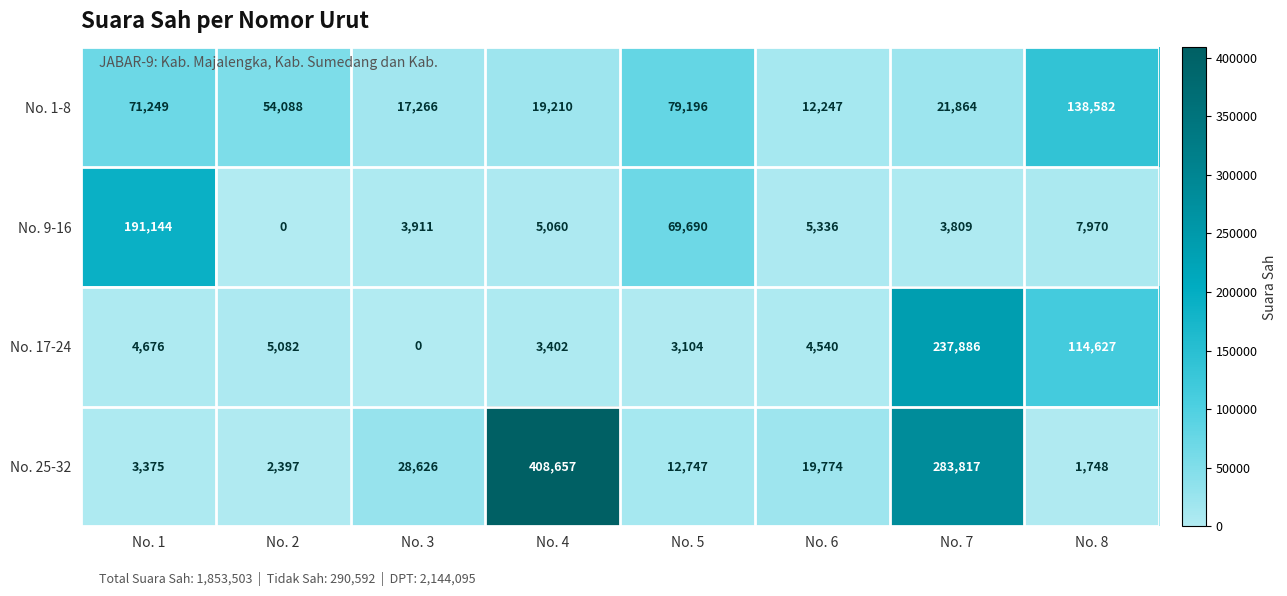

Read the No. 25-32 value at No. 3, to the nearest 100.

28600